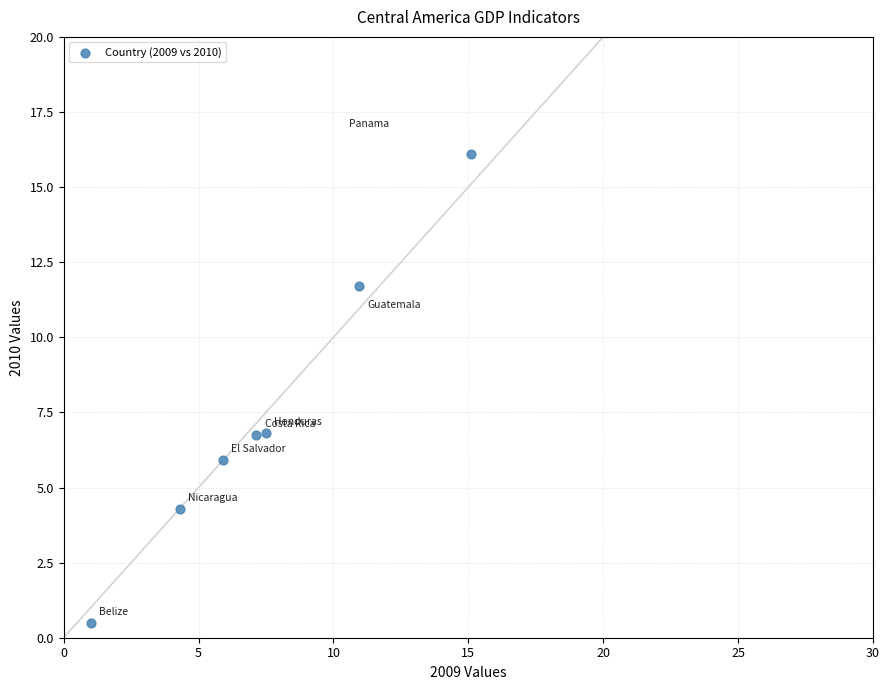

What is the average X value?

7.4